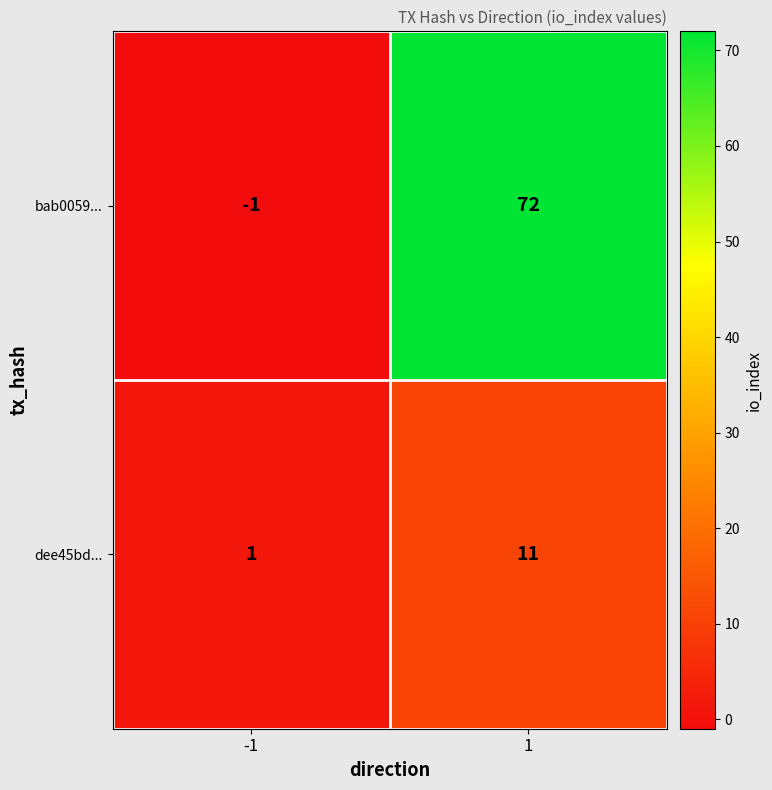

Reading left to right, transcribe all the data shown in this chart.

bab0059...: -1=-1	1=72
dee45bd...: -1=1	1=11